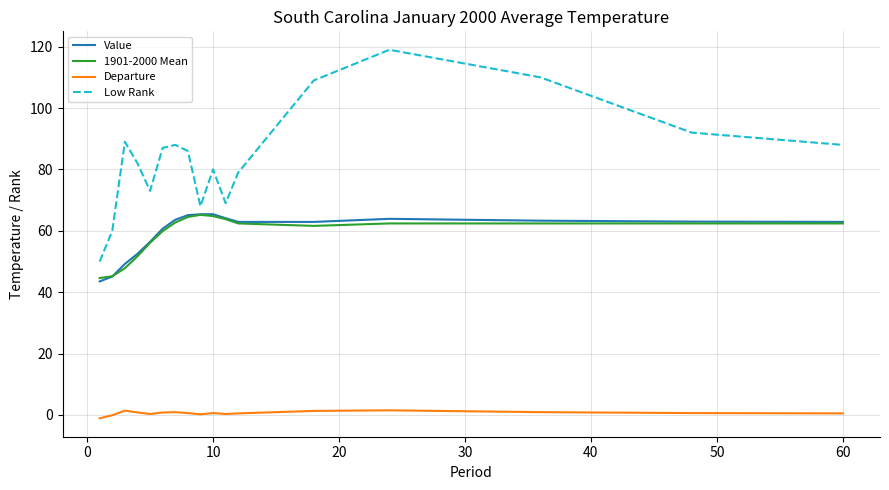

What is the lowest value of the Low Rank series?

50.0